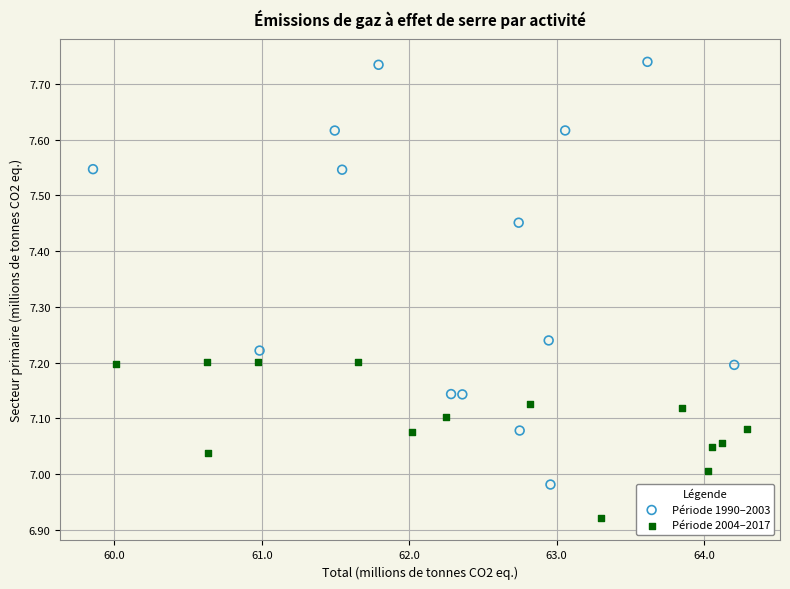

Which series has the widest spread of Y values?

Période 1990–2003